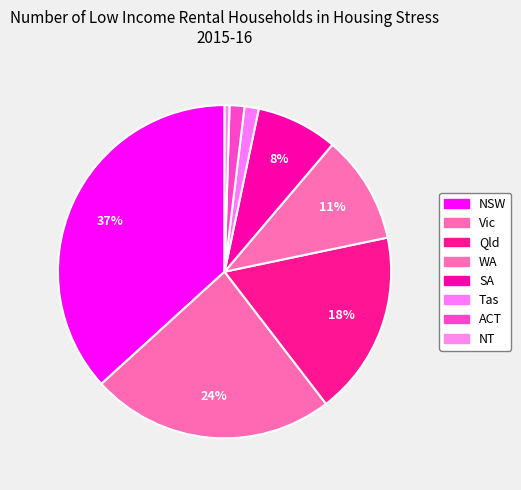

How many slices are in this pie chart?

8